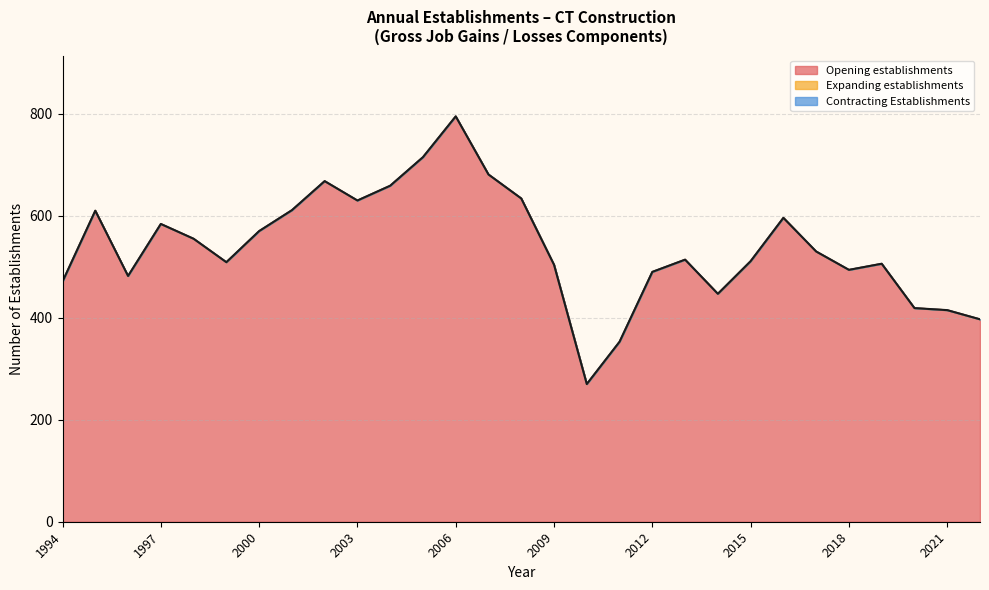

True or false: Contracting Establishments has more than 0 interior local peaks.

False